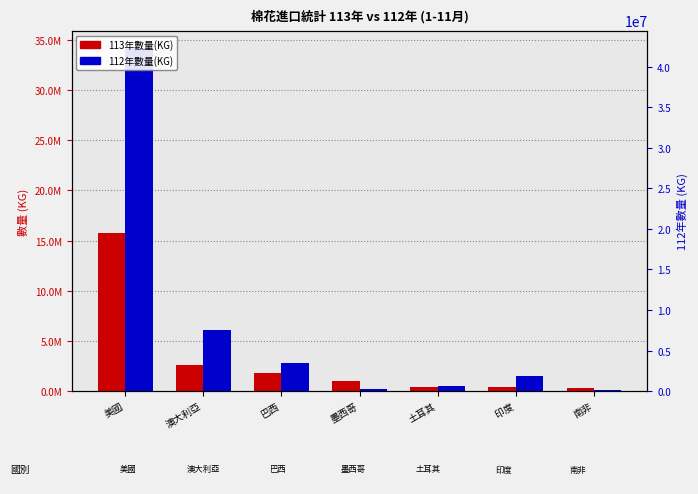

What is the maximum value for 112年數量(KG)?

34198650